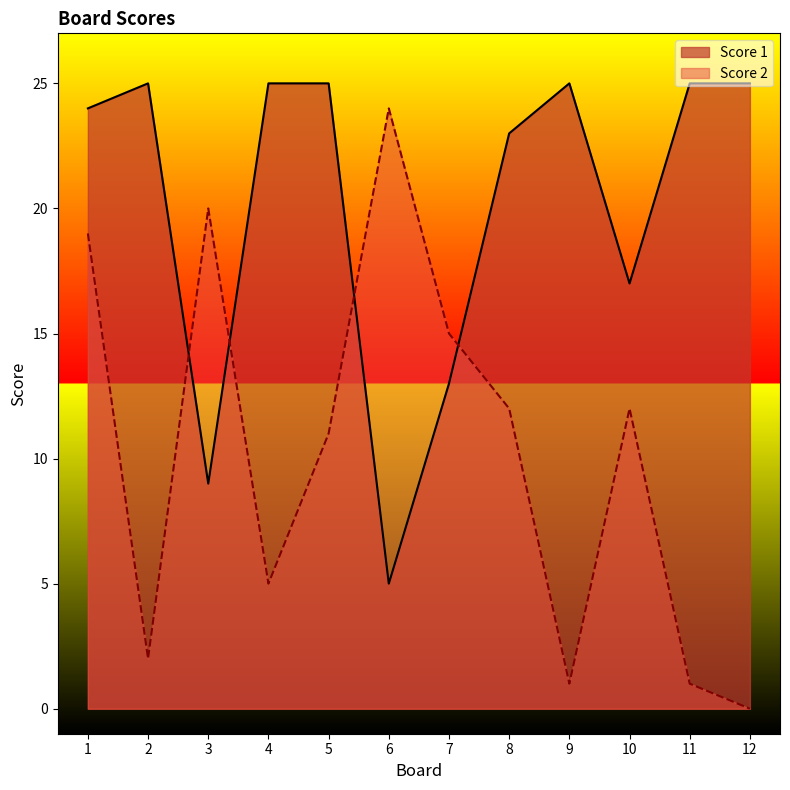

Rank the series by their average value, from lowest to highest.

Score 2, Score 1